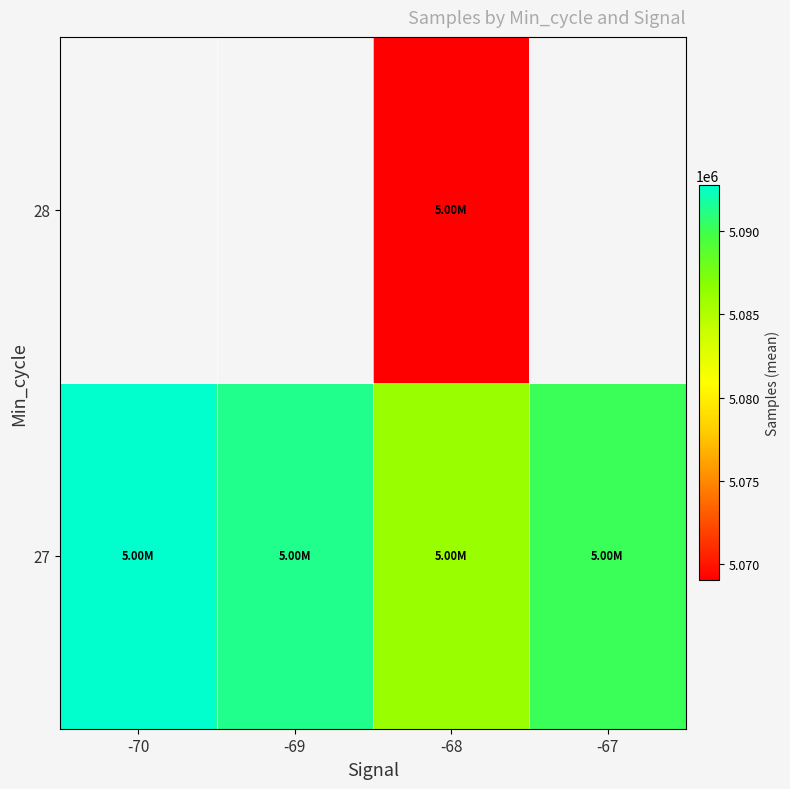

At which label is 27 closest to 5089370?

-67